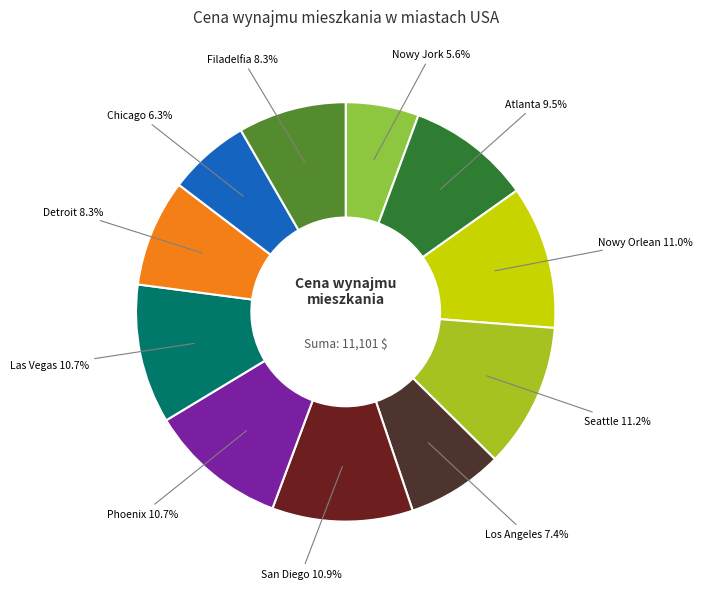

Which slice is the smallest?

Nowy Jork